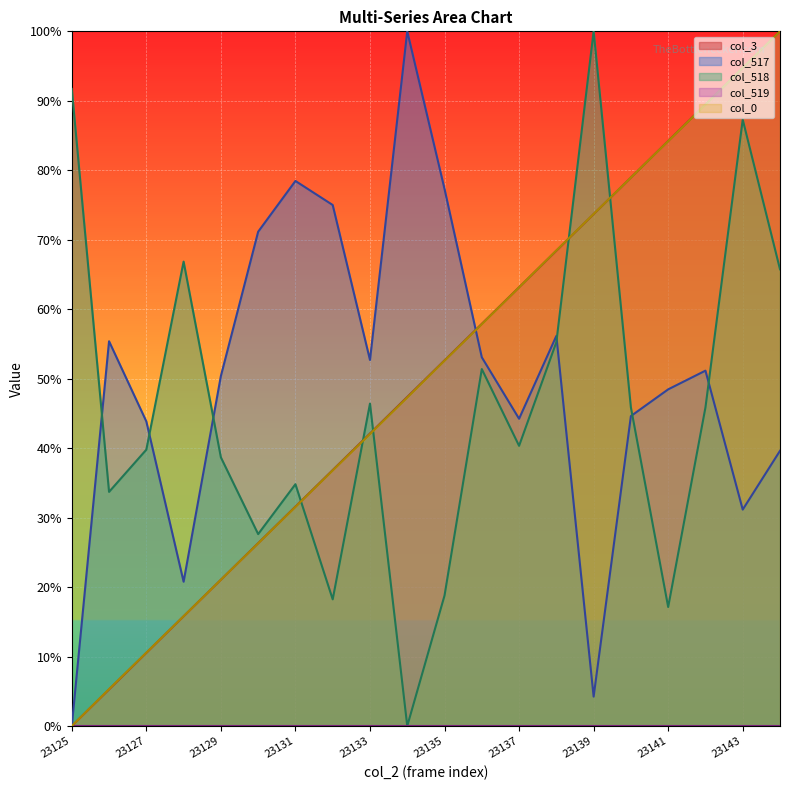

How many positive values does the col_518 series have?

19